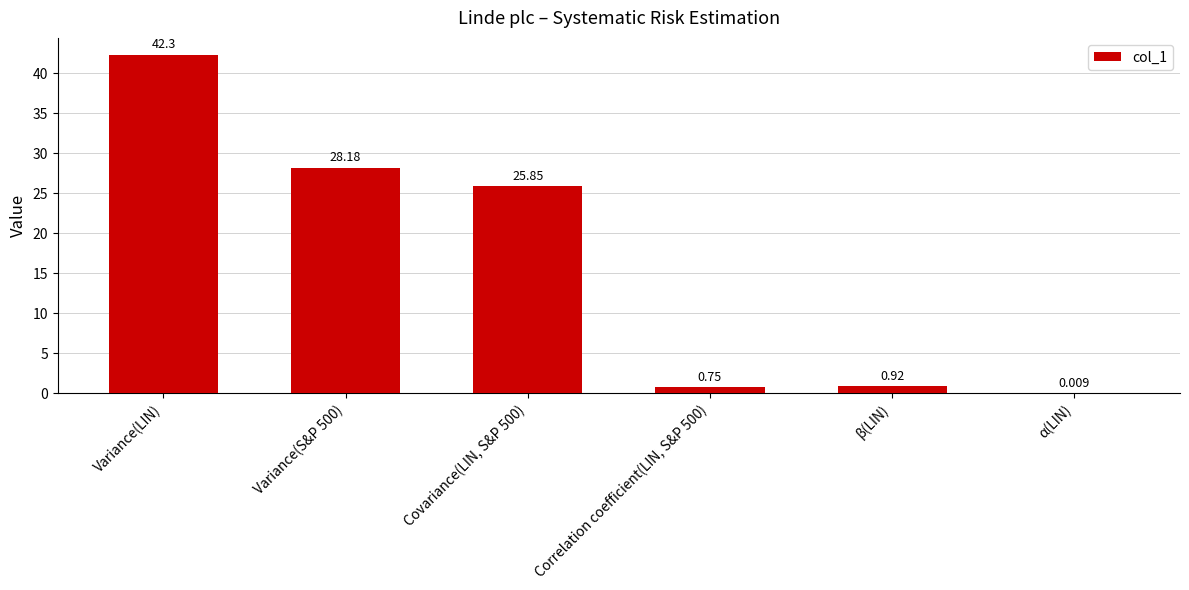

At which label does the data first exceed 25?

Variance(LIN)